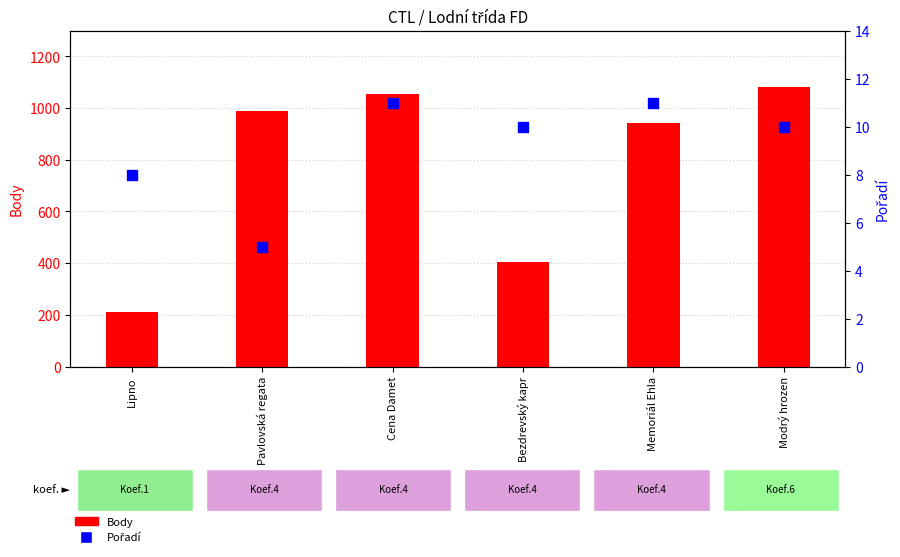

At how many categories does at least one series exceed 435?

4